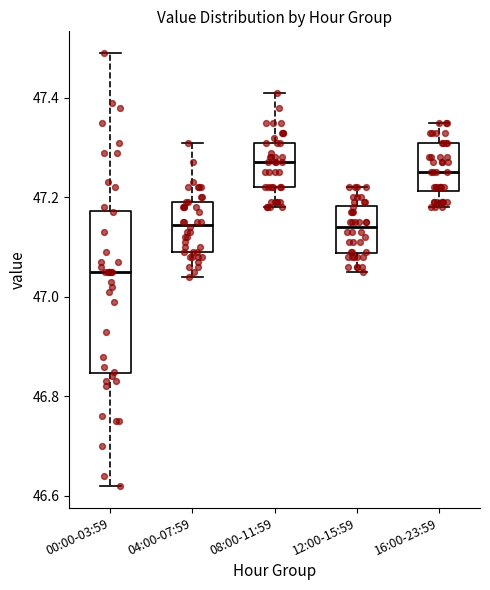

Reading left to right, transcribe this box plot: for each box, give where its median line is, the range the box spans, and where its two whiskers end, as read against the y-axis. The values are not printed on the chart, so give them approximately, as read against the axis.

00:00-03:59: median 47.06, box 46.84 to 47.18, whiskers 46.62 to 47.50
04:00-07:59: median 47.14, box 47.10 to 47.20, whiskers 47.04 to 47.32
08:00-11:59: median 47.28, box 47.22 to 47.32, whiskers 47.18 to 47.42
12:00-15:59: median 47.14, box 47.08 to 47.18, whiskers 47.06 to 47.22
16:00-23:59: median 47.26, box 47.22 to 47.32, whiskers 47.18 to 47.36